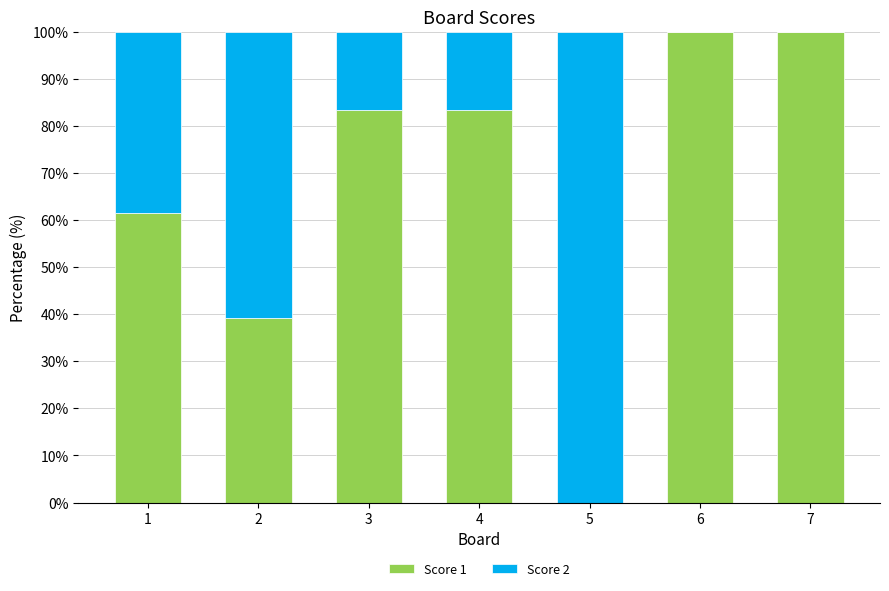

What is the sum of all Score 1 values?

467.5